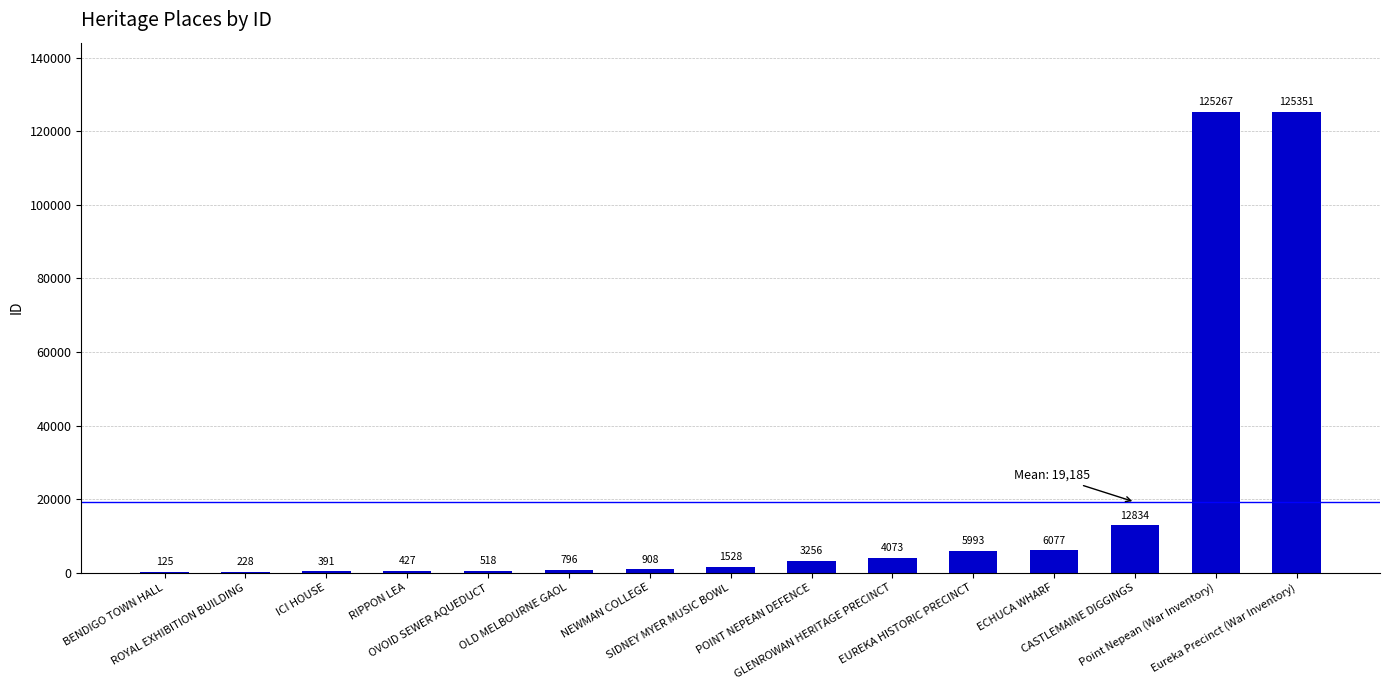

What is the average value?

19185